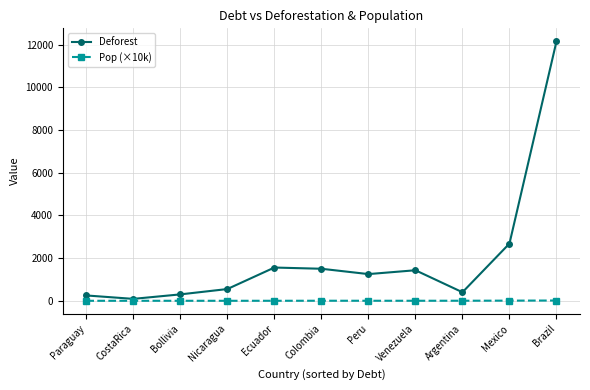

At which label does Deforest reach its peak?

Brazil